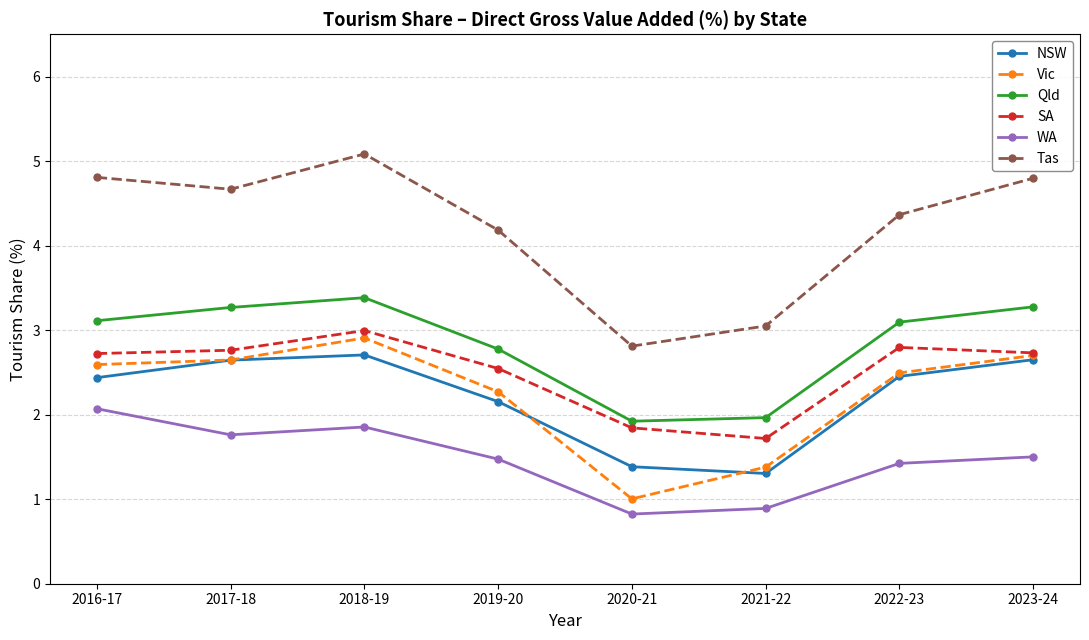

What value does the SA series have at 2023-24?

2.7